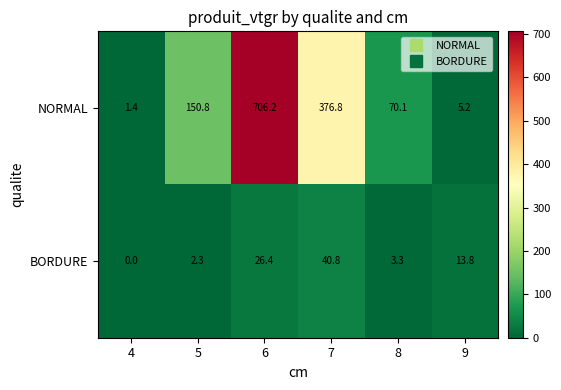

How many data points in BORDURE are less than 13?

3